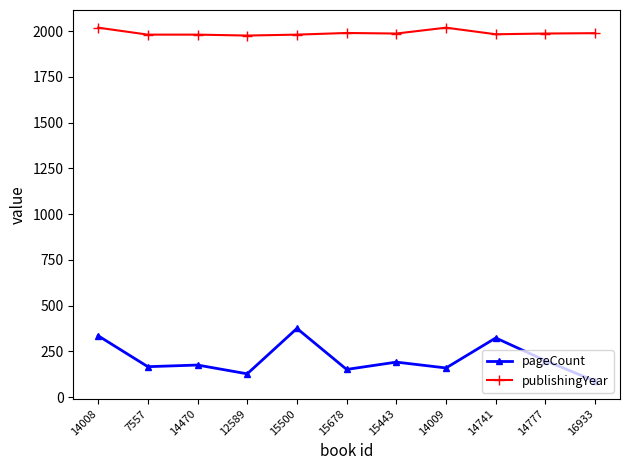

At which label does pageCount first exceed 176?

14008